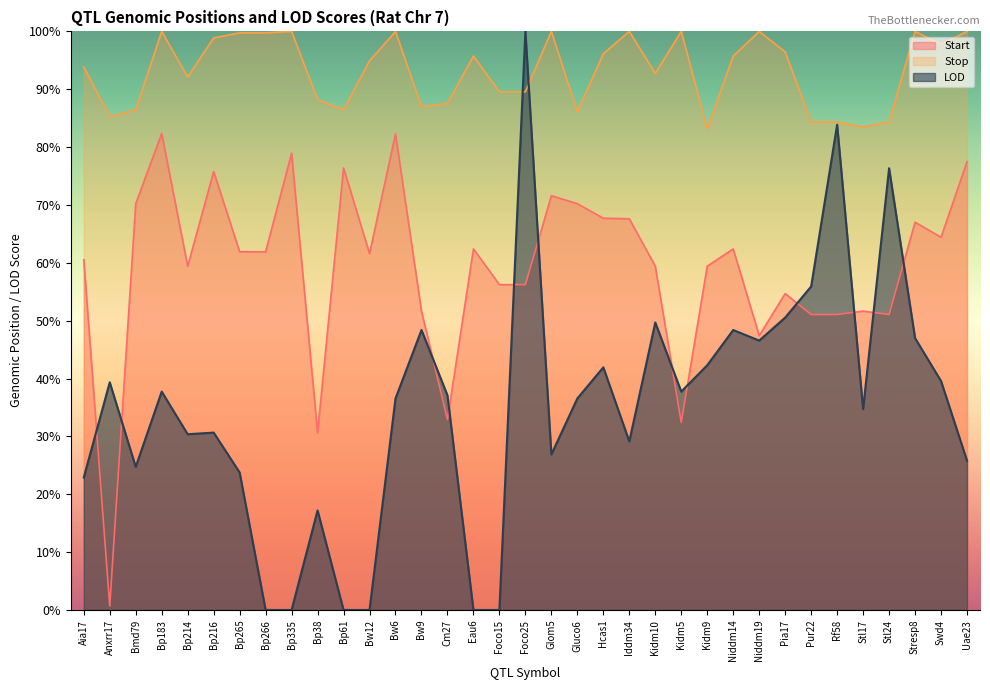

Which series changed the most between Gluco6 and Niddm19?

Start